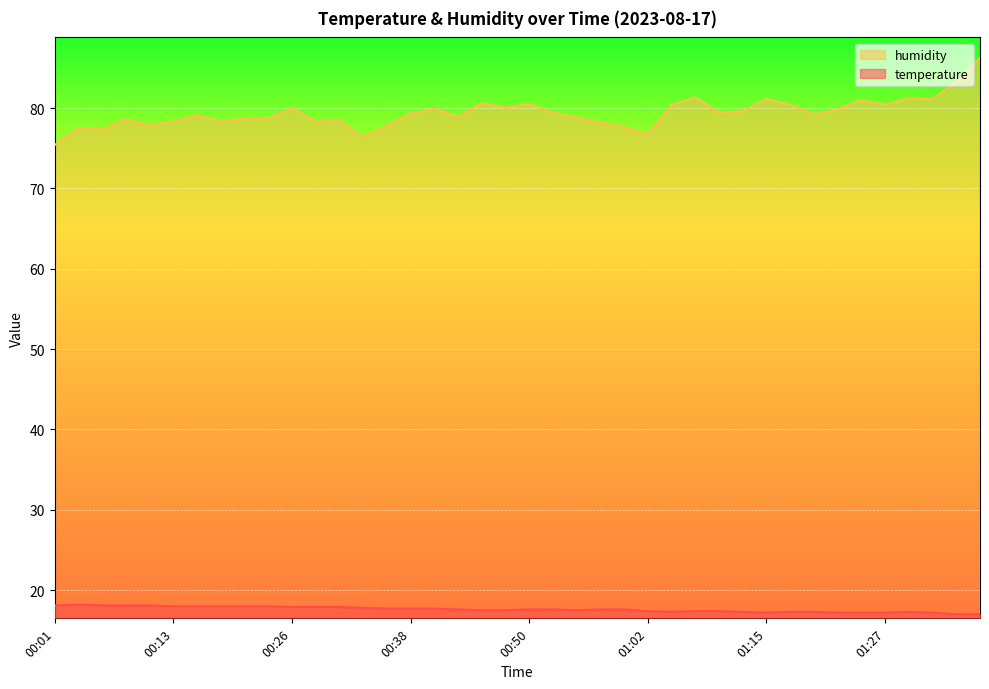

Which series has the largest range (max minus min)?

humidity